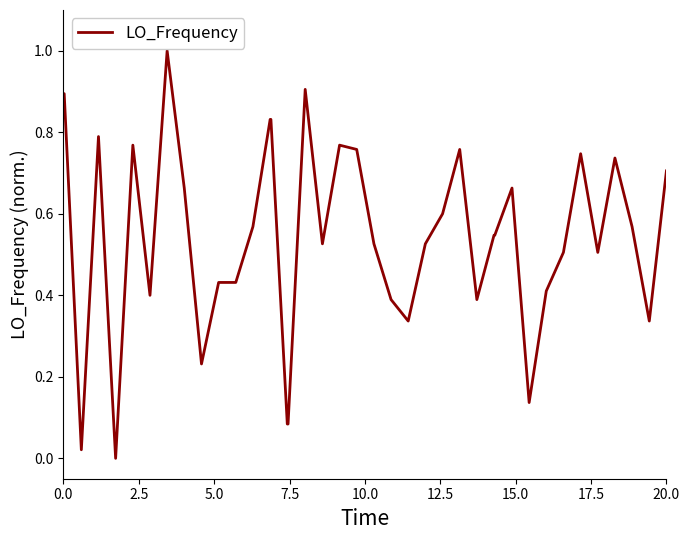

What is the difference between the maximum and minimum values?

1.0